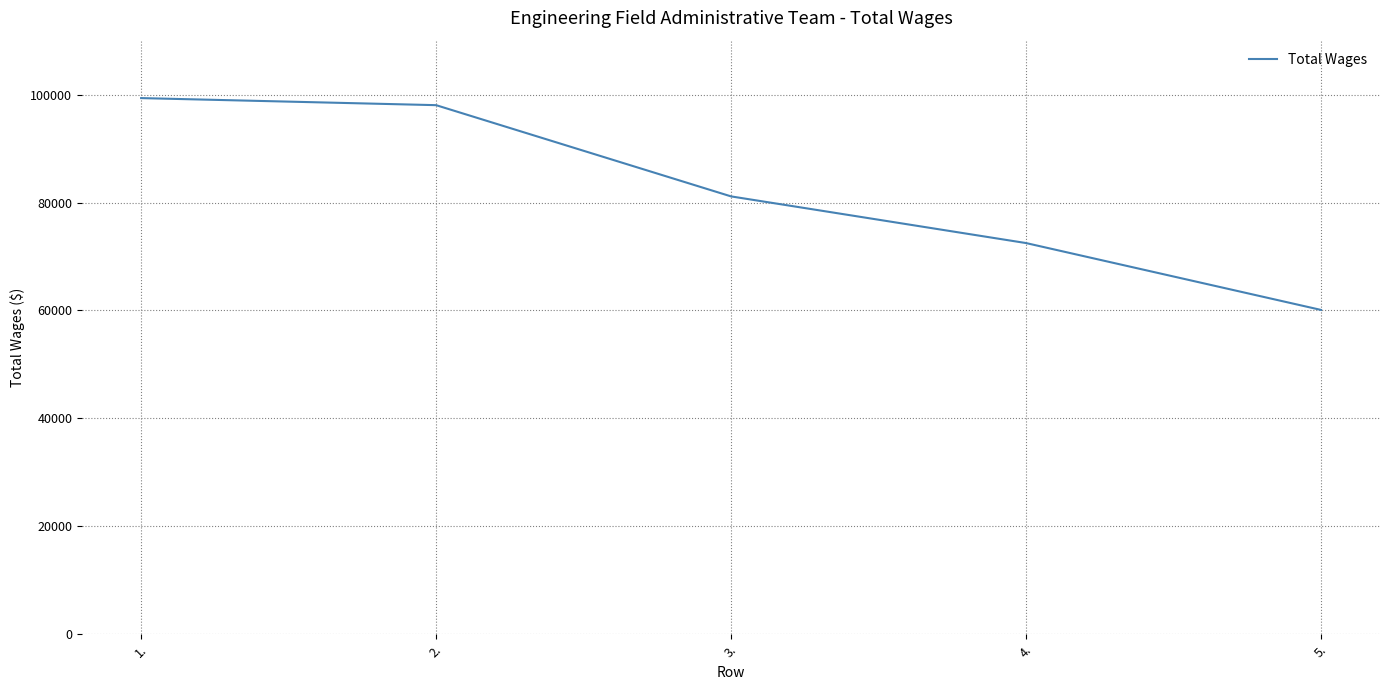

What position from the right is 3.?

3